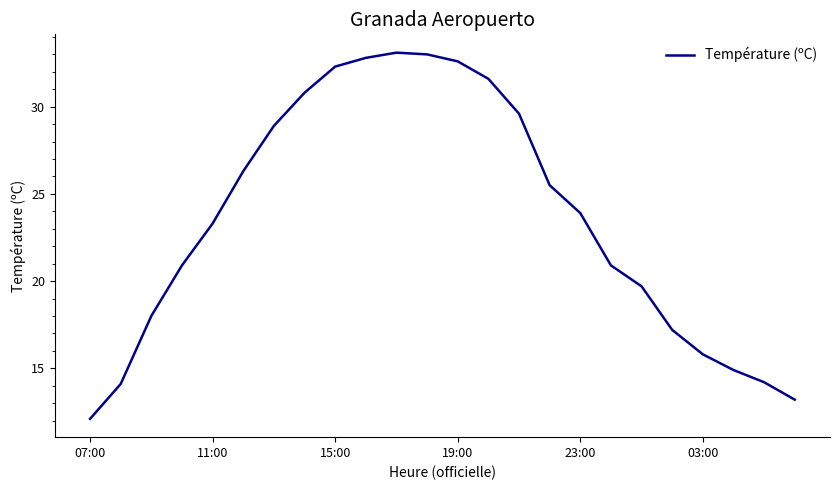

What is the difference between the maximum and minimum values?

21.0